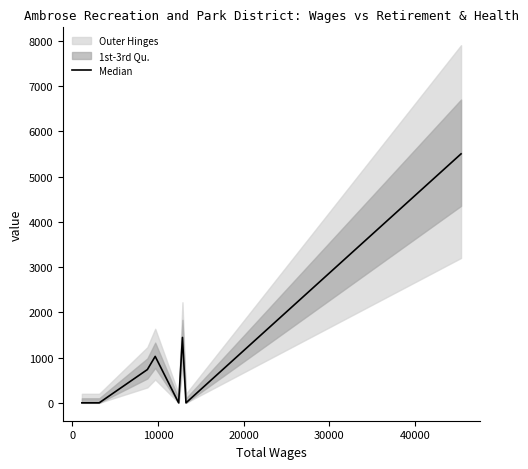

Count the number of values greater than 735.

3